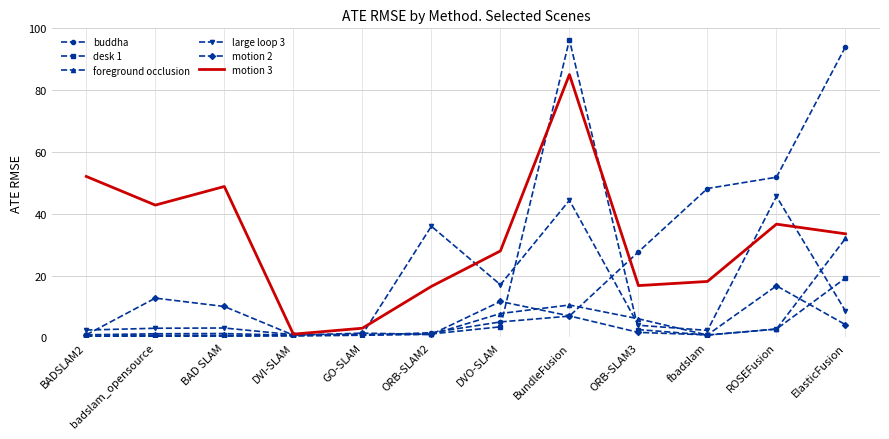

How many values in the buddha series exceed 5?

6